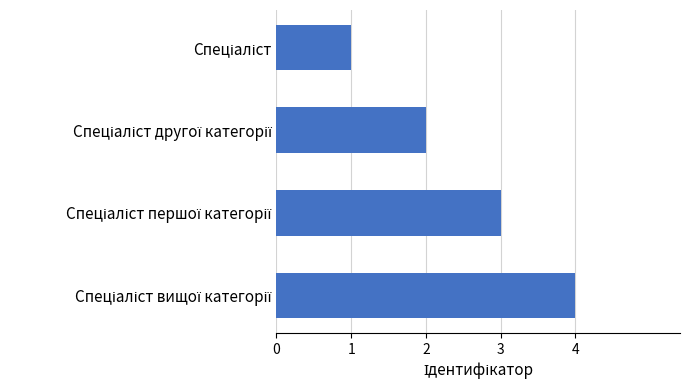

What is the difference between the maximum and minimum values?

3